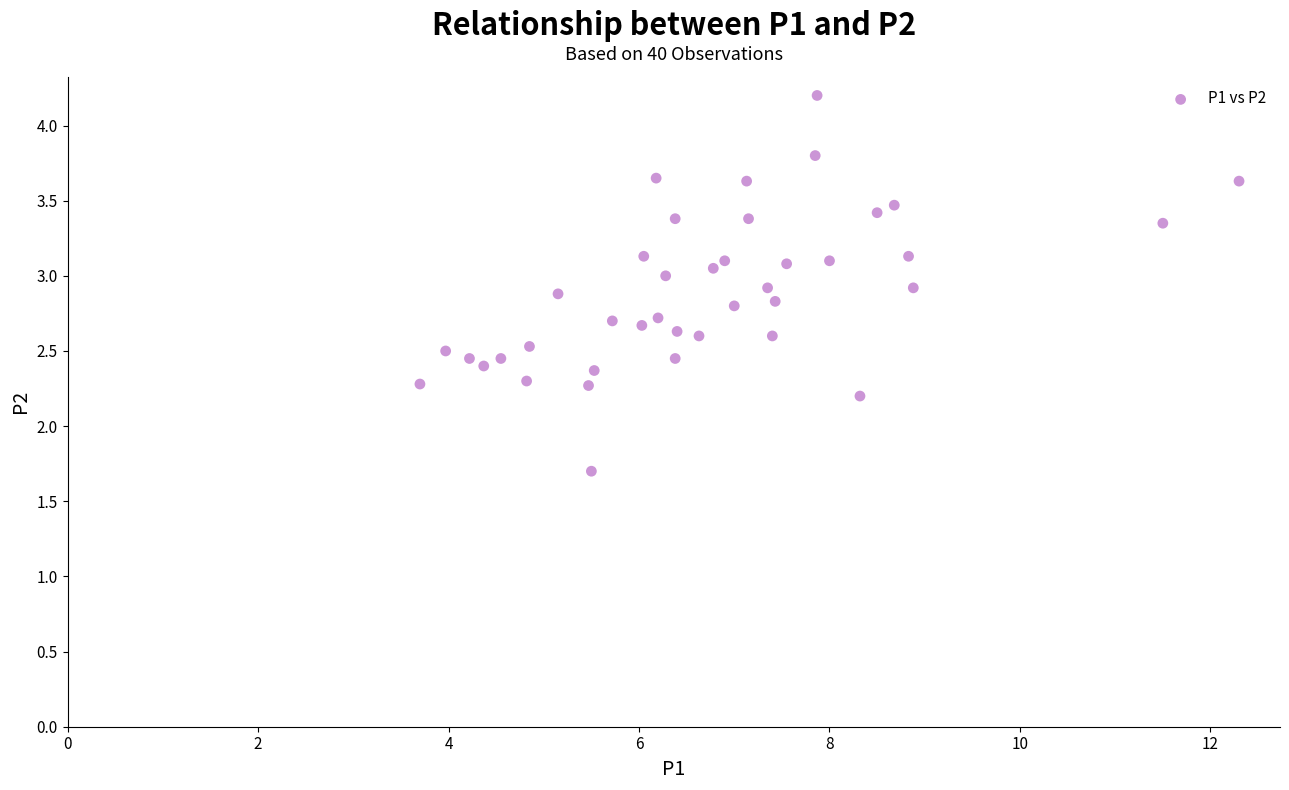

What Y value in the scatter plot is closest to 2?

2.2